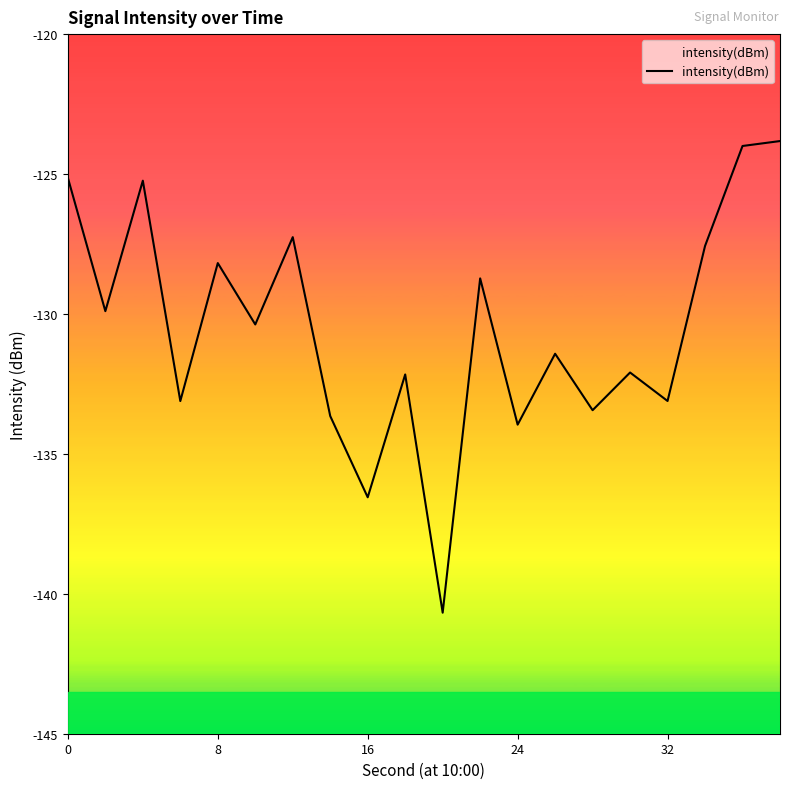

Between 32 and 8, which is larger?

8